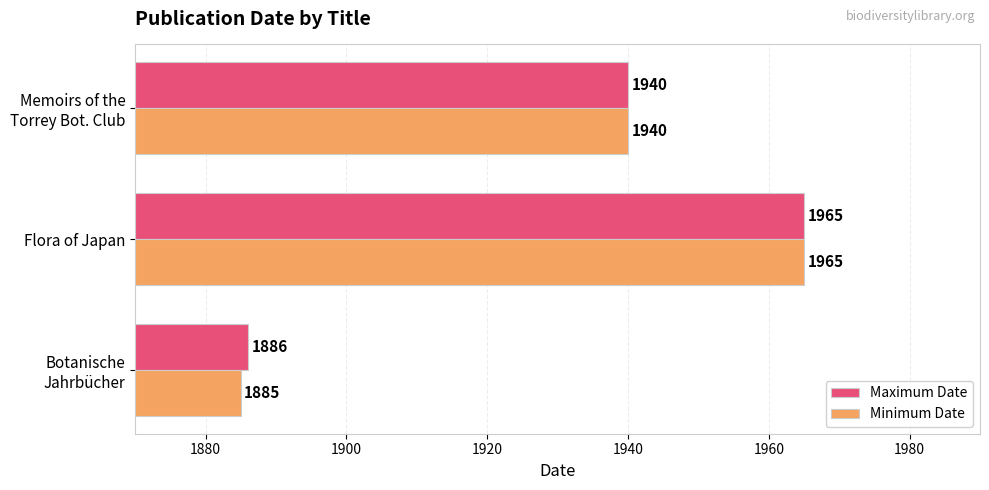

Which series has the widest spread of values?

Minimum Date